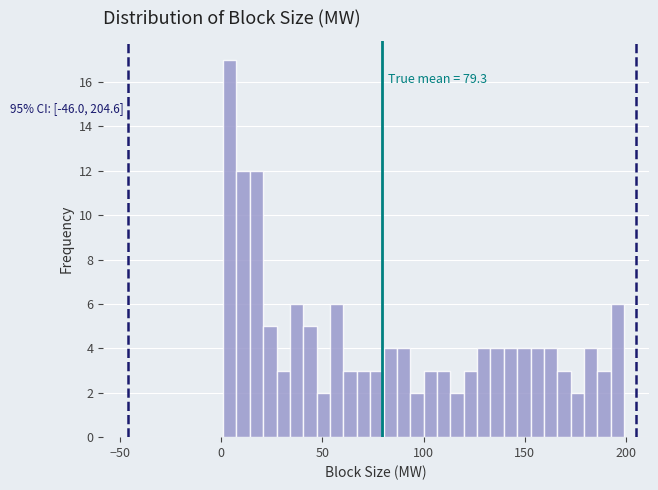

Around what value on the x-axis is the tallest bar? Give the approximate position of its centre, as read against the axis.

5